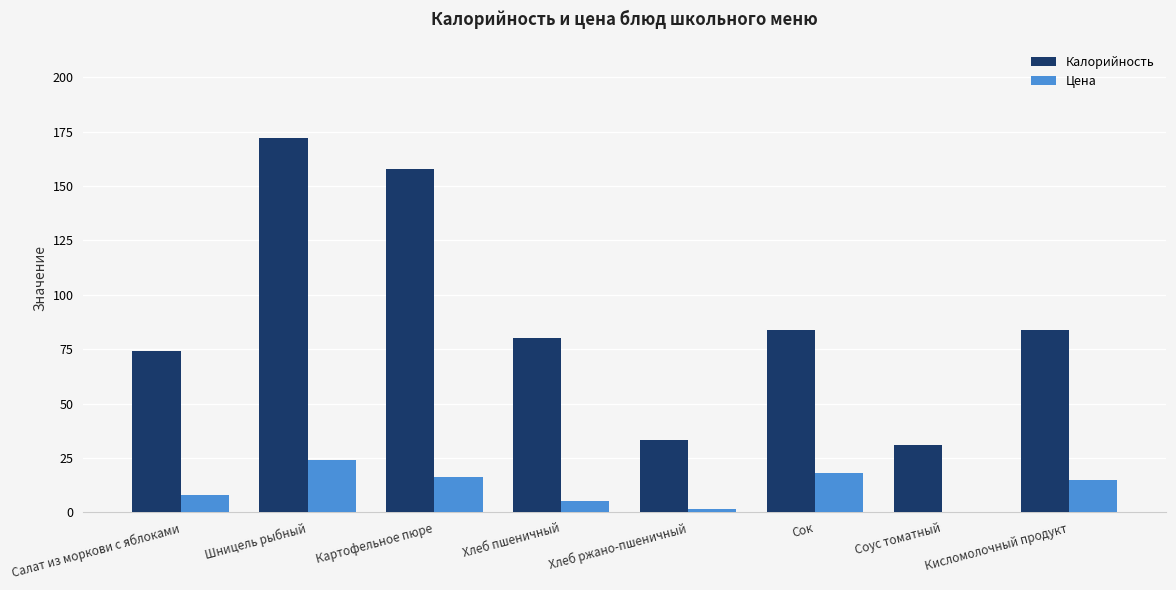

What is the sum of all Цена values?

87.7